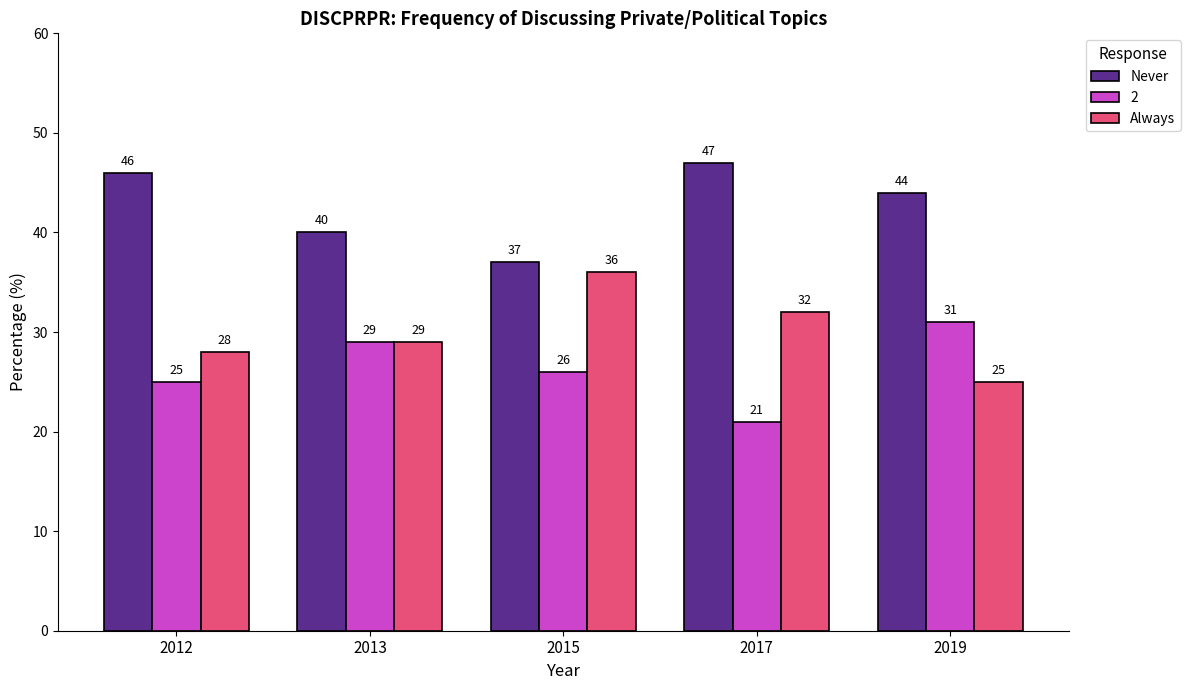

How many groups of bars are there?

5